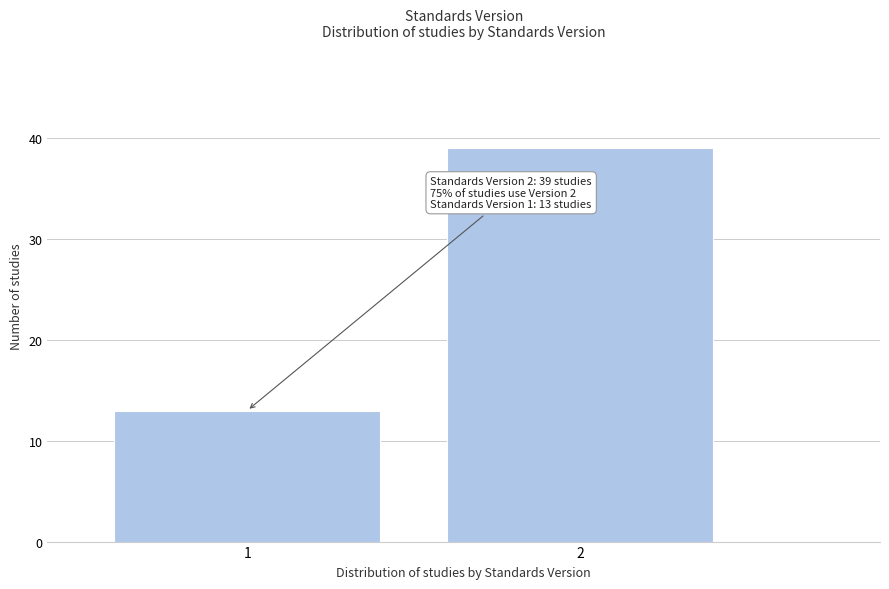

Reading left to right, transcribe all the data shown in this chart.

13	39